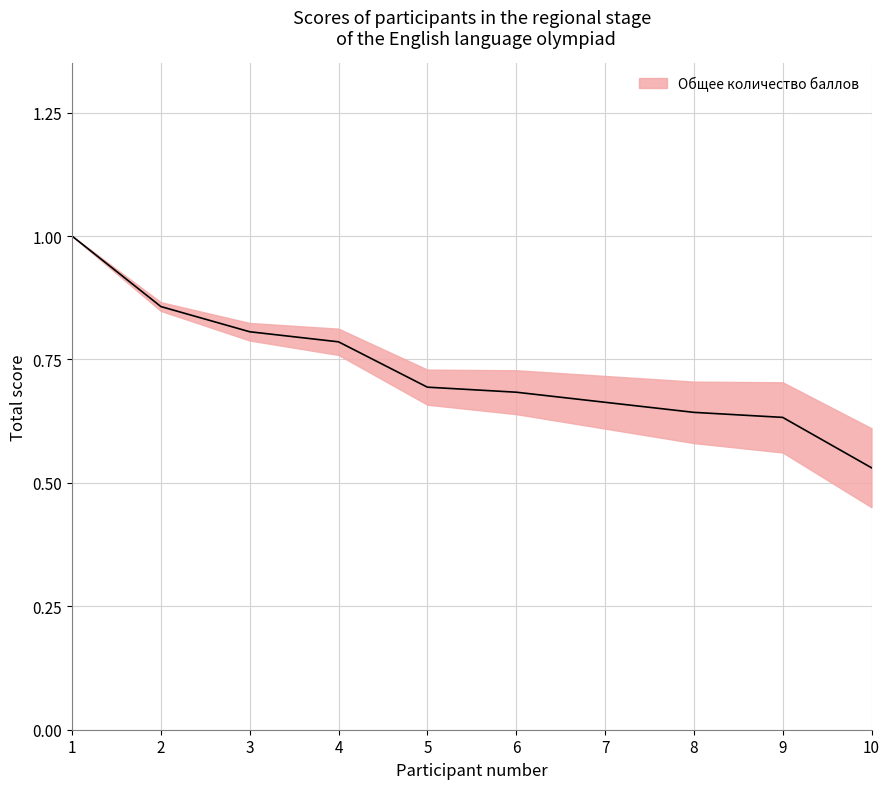

The chart shows a value of 1.3 at 4. True or false?

False